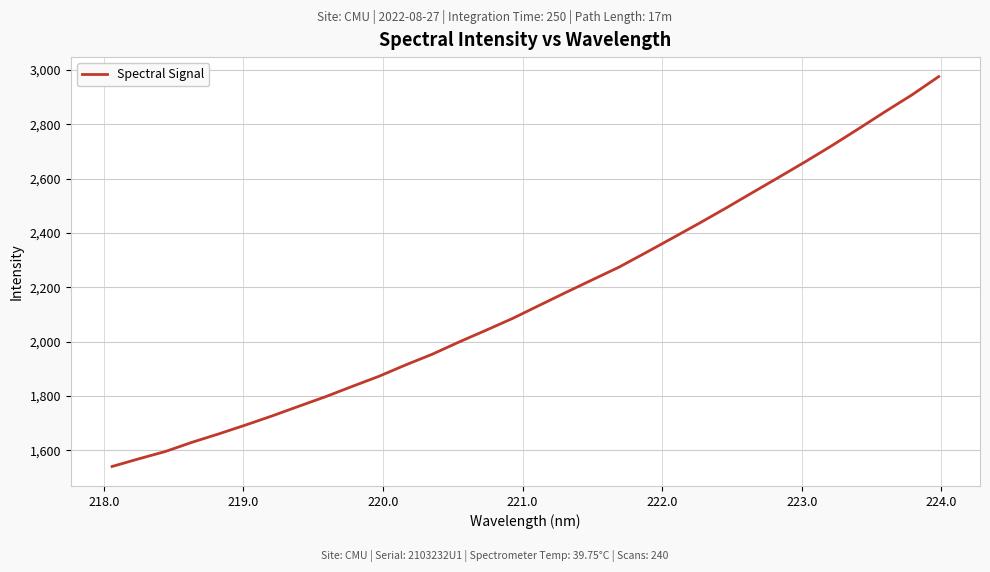

What is the minimum value shown in the chart?

1540.4